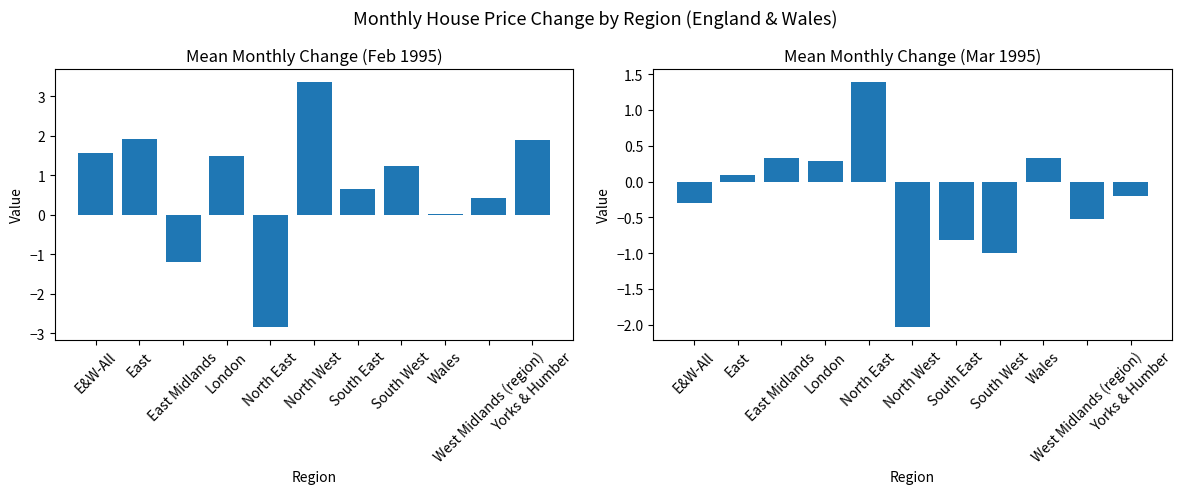

Between Yorks & Humber and East, which is larger?

East